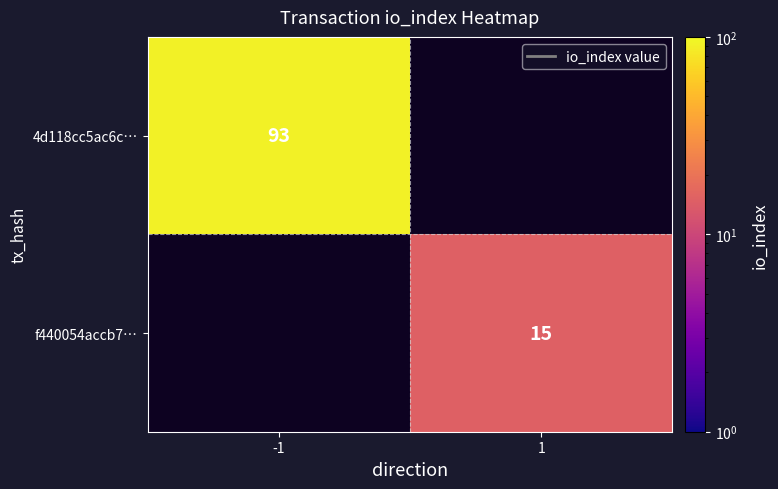

True or false: 4d118cc5ac6c… has a value of 93 at -1.

True